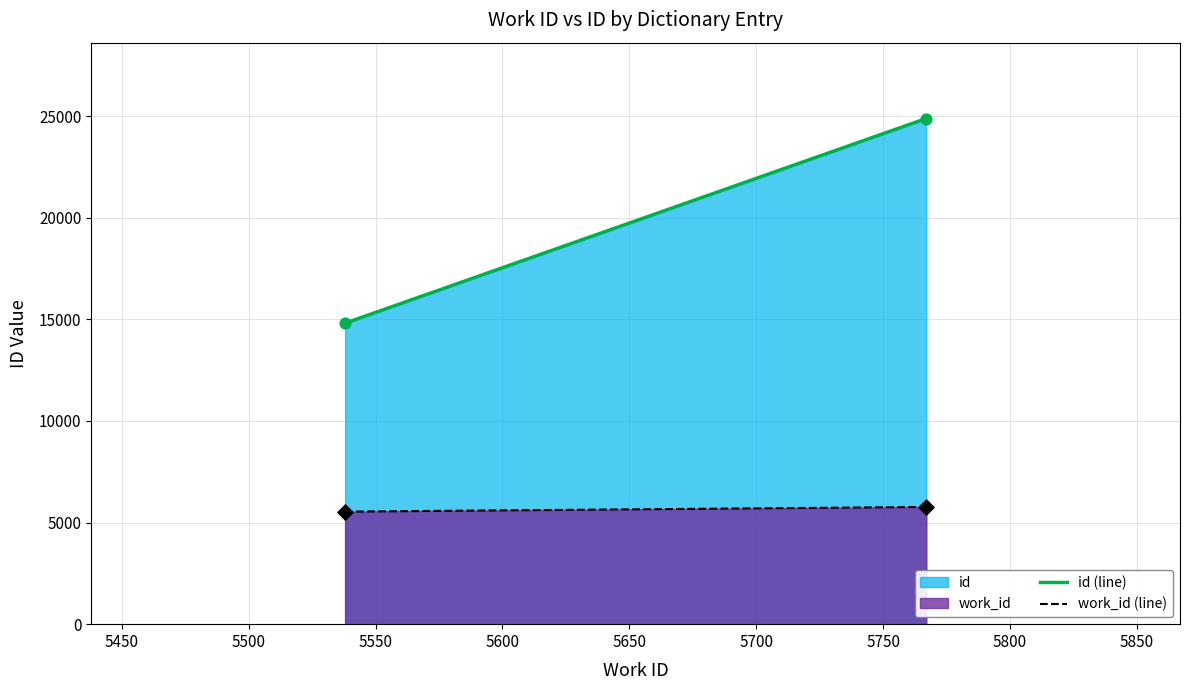

Is the value of id at Metal greater than the value of work_id at Metal?

Yes